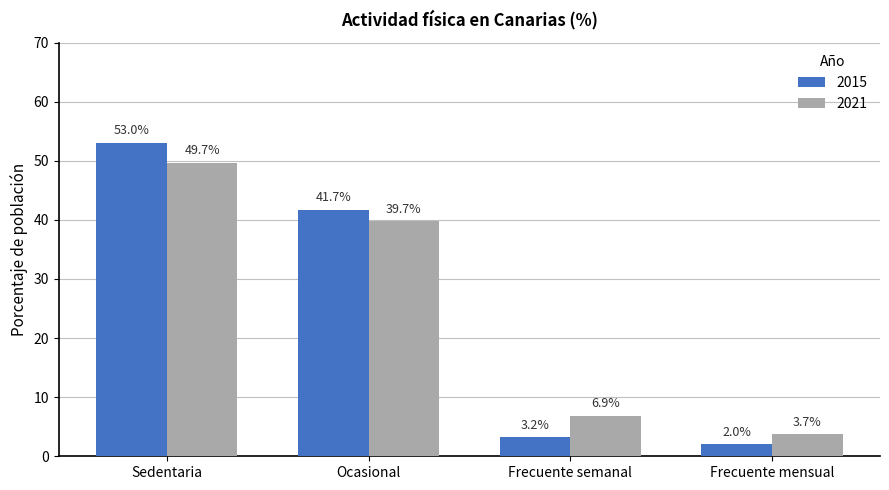

Which series has the widest spread of values?

2015